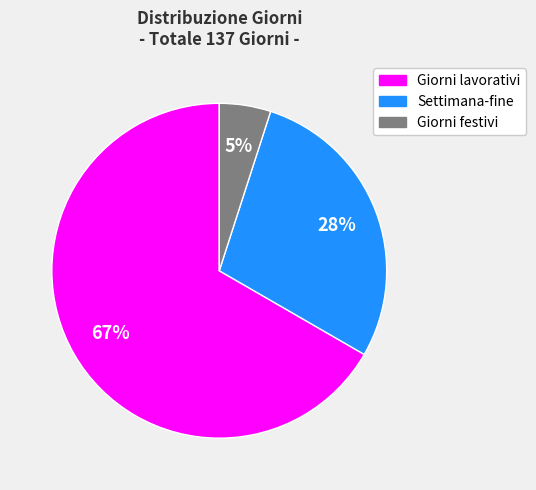

Is the sum of Settimana-fine and Giorni festivi greater than half?

No